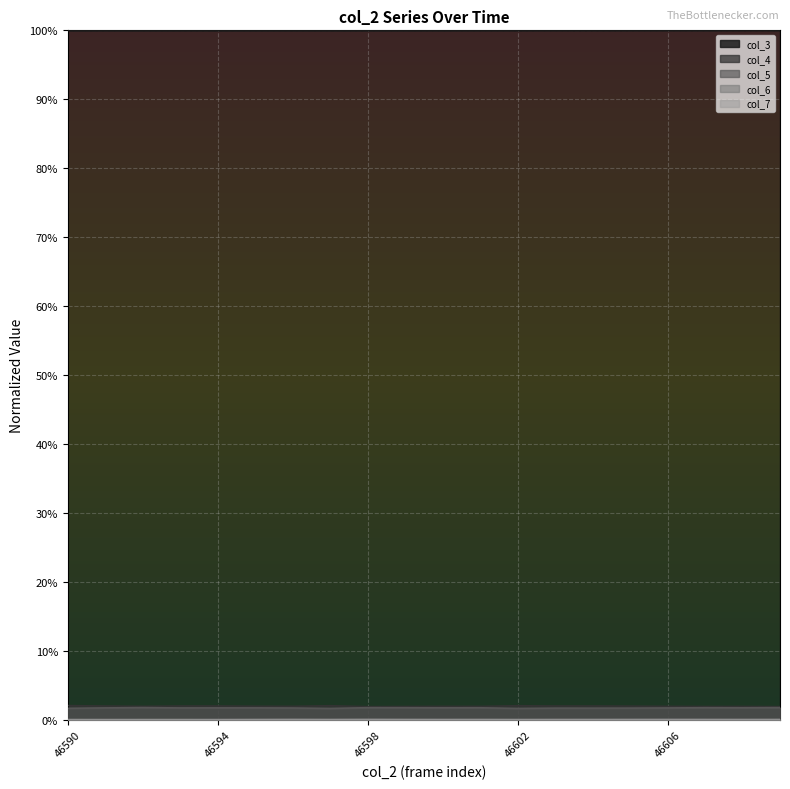

Rank the series at 46603 from highest to lowest value.

col_3, col_4, col_5, col_6, col_7